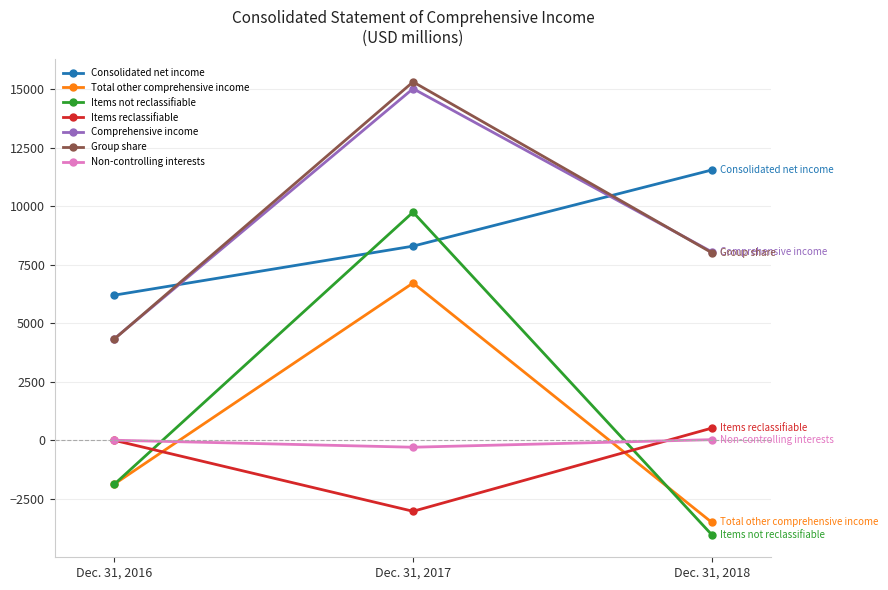

What is the value of the Items not reclassifiable point at the 3rd from the left?

-4021